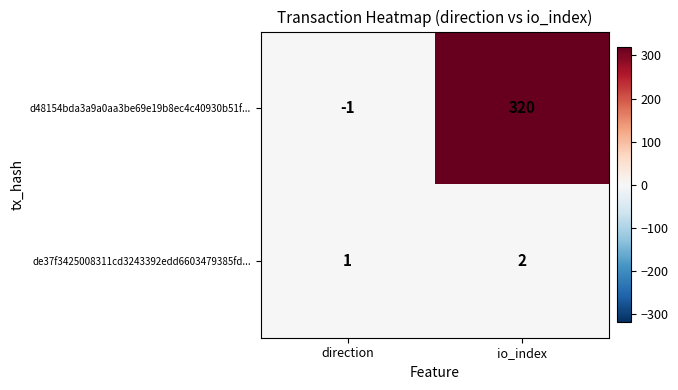

What is the total value across all series at io_index?

322